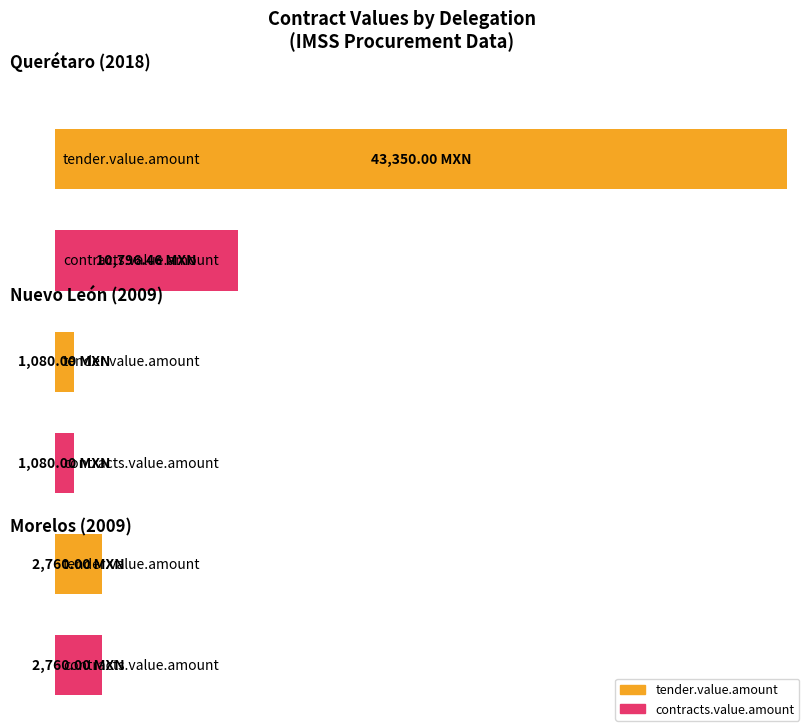

What is the label of the 2nd bar from the left?

Nuevo León (2009)